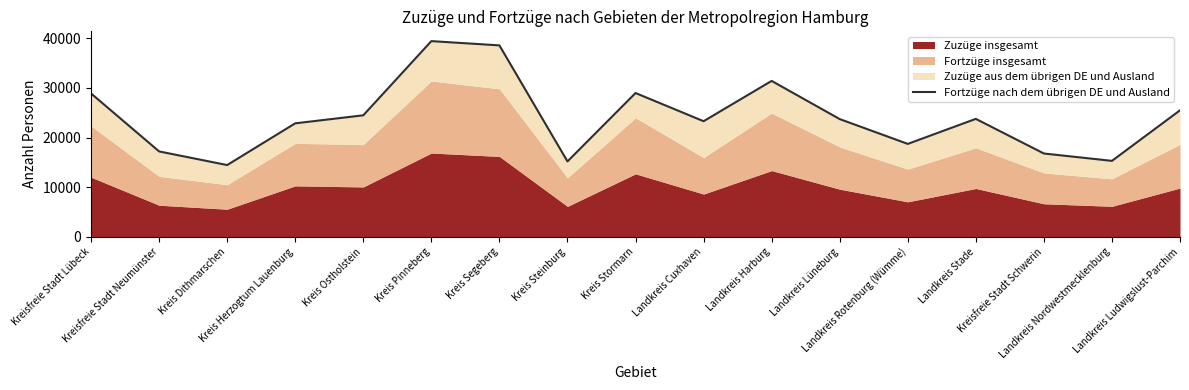

Reading left to right, extract all data points from this chart.

Kreisfreie Stadt Lübeck=28891	Kreisfreie Stadt Neumünster=17222	Kreis Dithmarschen=14476	Kreis Herzogtum Lauenburg=22877	Kreis Ostholstein=24491	Kreis Pinneberg=39428	Kreis Segeberg=38570	Kreis Steinburg=15210	Kreis Stormarn=28978	Landkreis Cuxhaven=23303	Landkreis Harburg=31418	Landkreis Lüneburg=23732	Landkreis Rotenburg (Wümme)=18734	Landkreis Stade=23776	Kreisfreie Stadt Schwerin=16803	Landkreis Nordwestmecklenburg=15321	Landkreis Ludwigslust-Parchim=25496